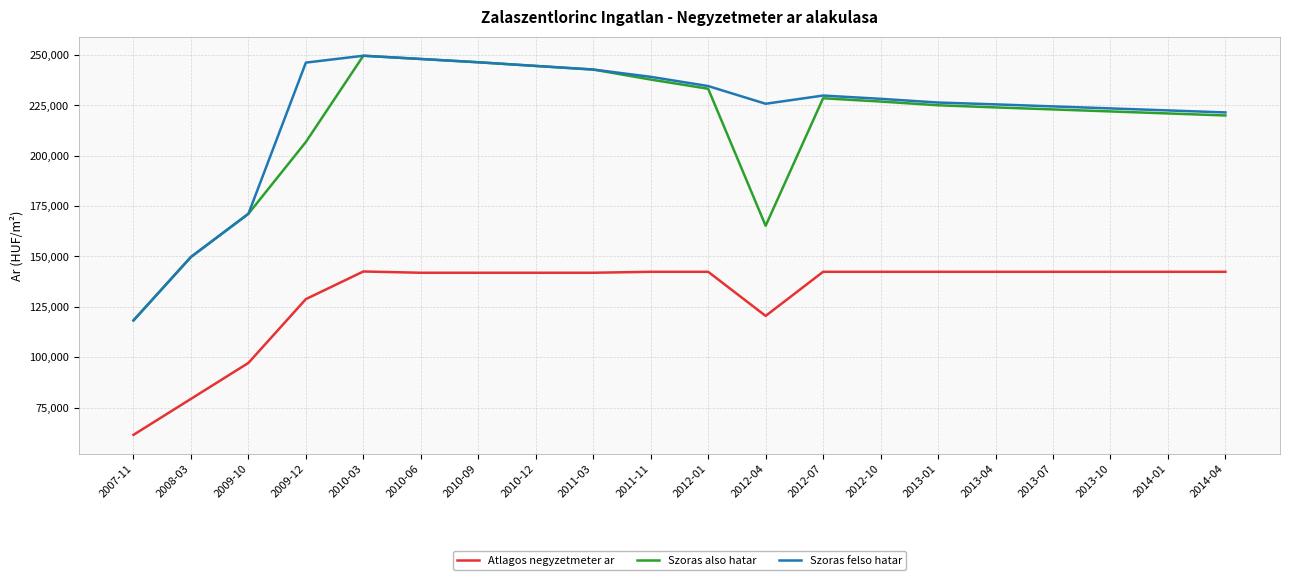

True or false: Szoras also hatar has a value of 228539 at 2012-07.

True